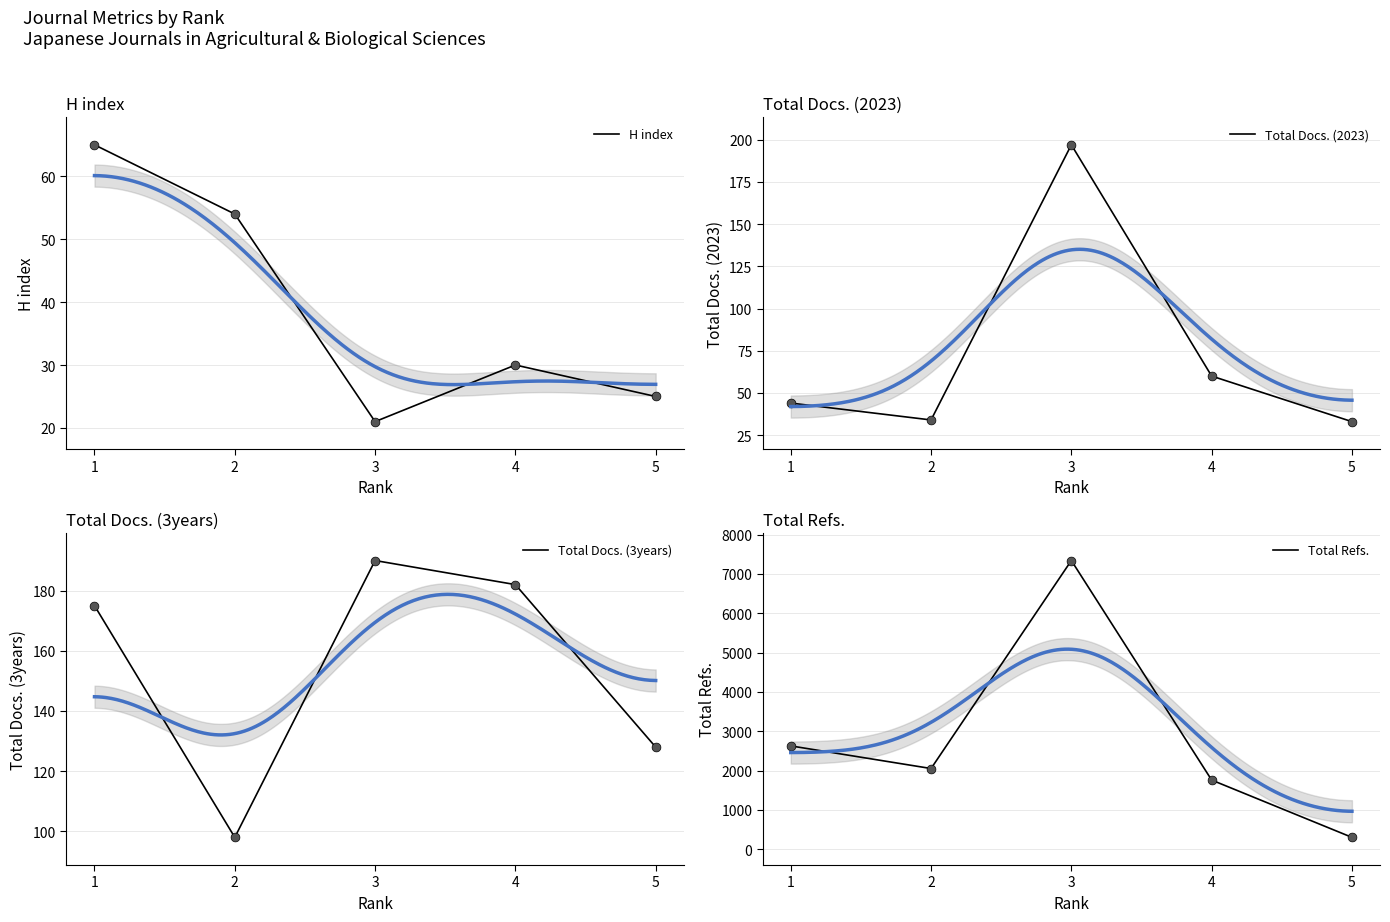

Which series contains the lowest Y value?

H index